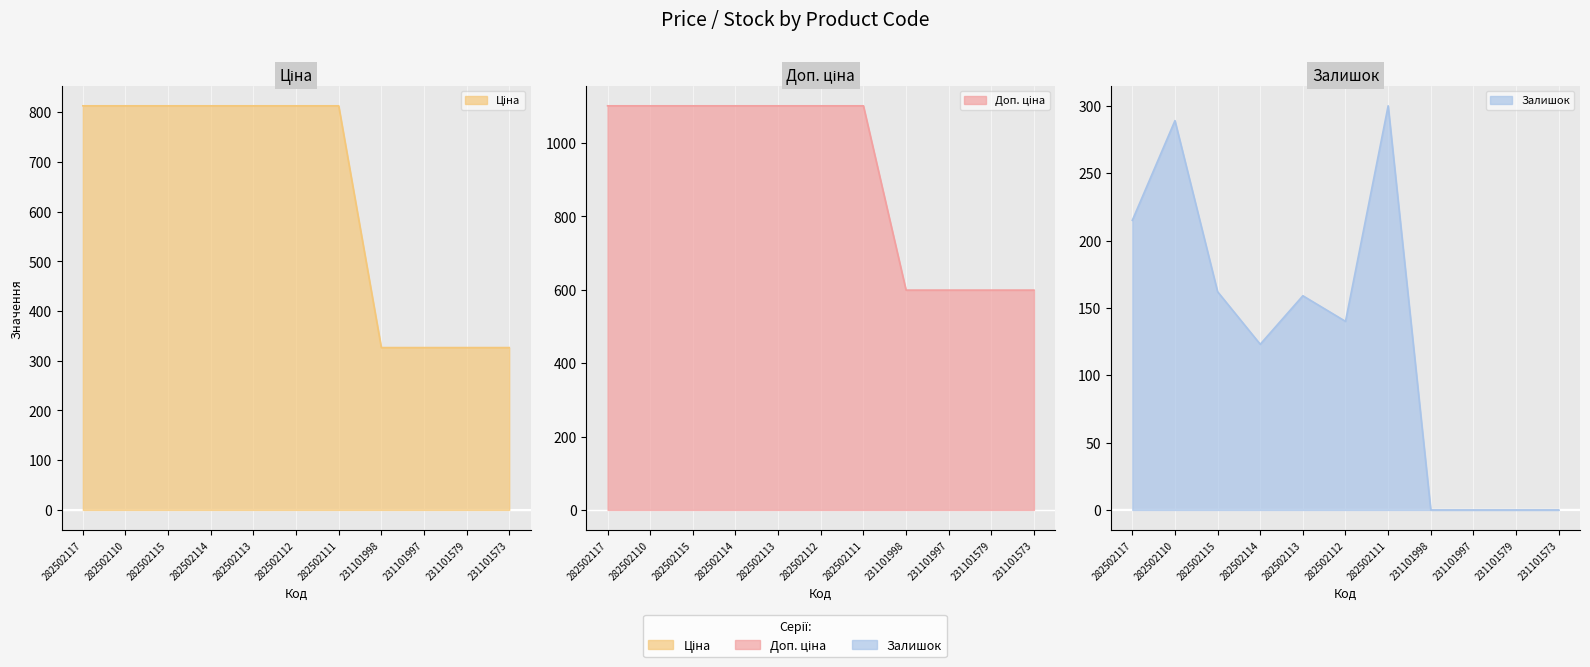

Where is Доп. ціна nearest to the value 850?

231101998